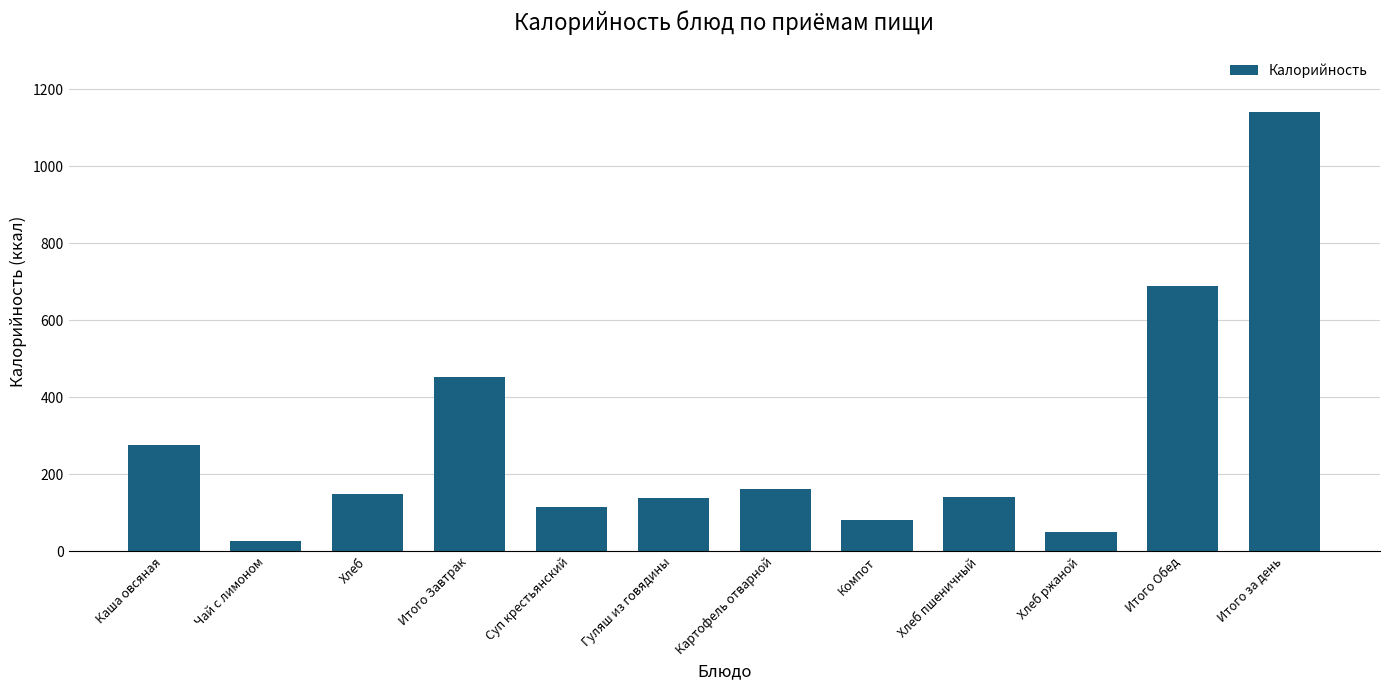

What is the value of the 2nd bar from the left?

27.9